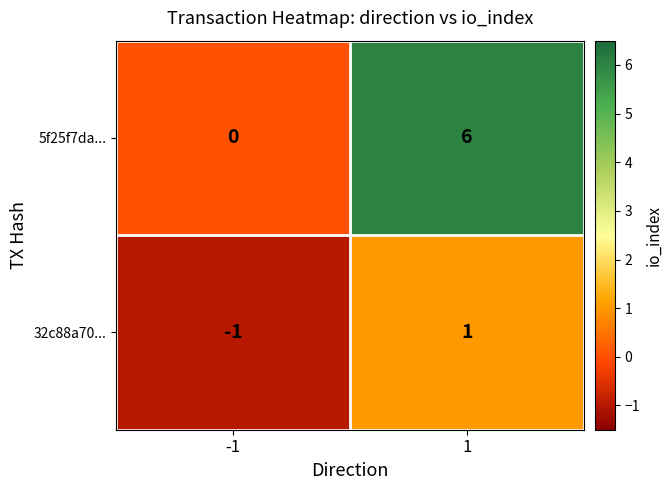

At -1, list the series in order from largest to smallest.

5f25f7da..., 32c88a70...